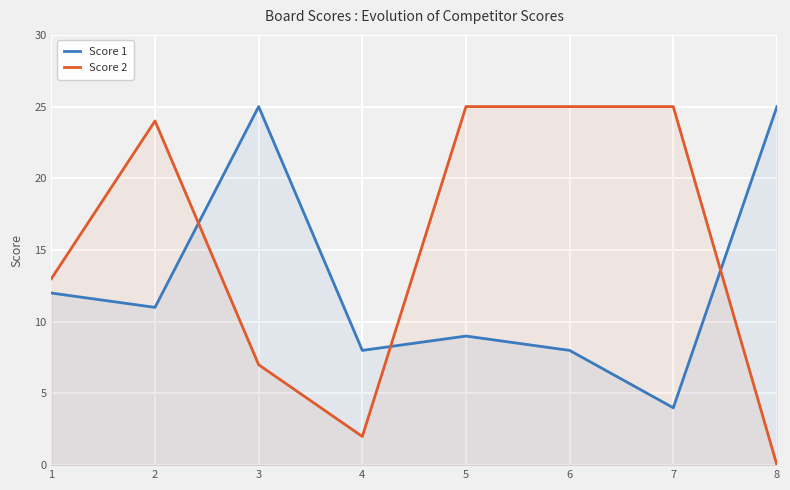

At how many categories does at least one series exceed 21?

6